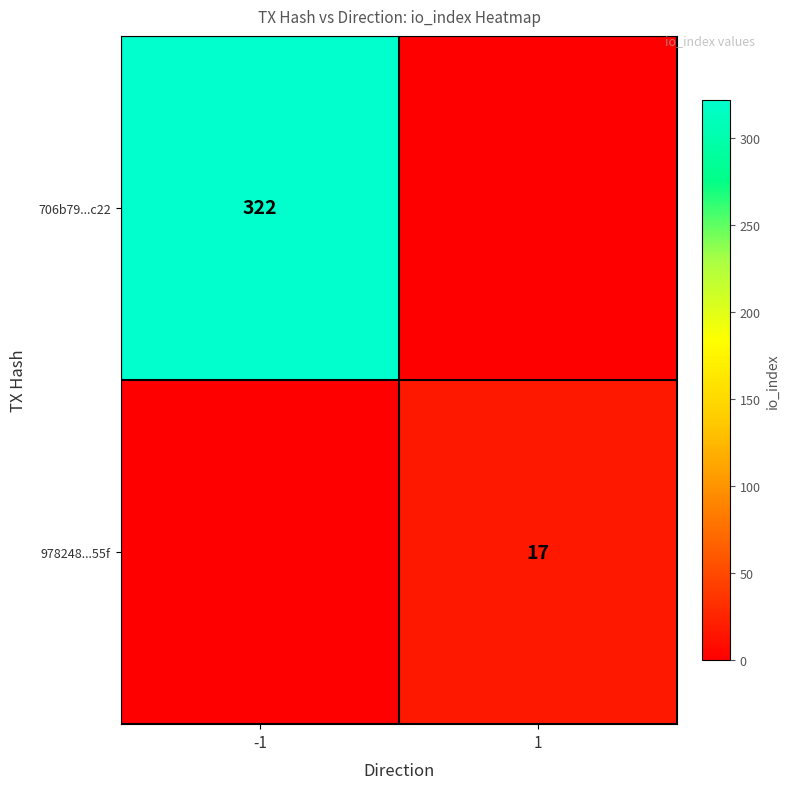

The 978248...55f series shows 5 at 1. True or false?

False